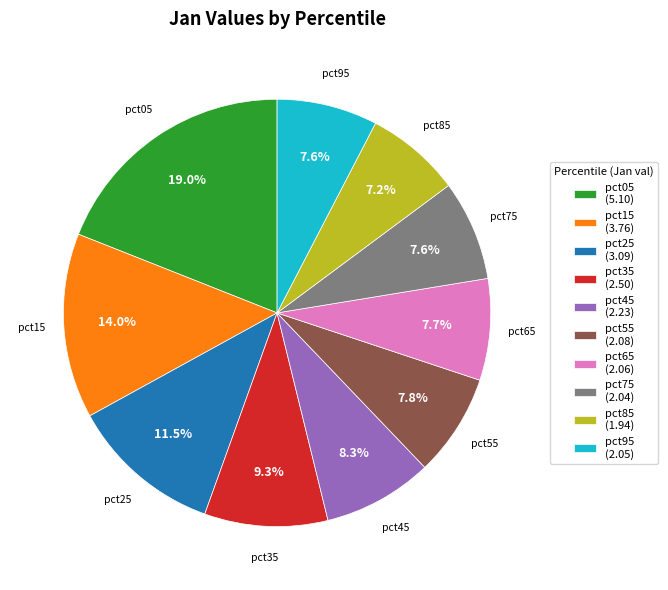

Is it true that pct75 is 1% of the pie?

False